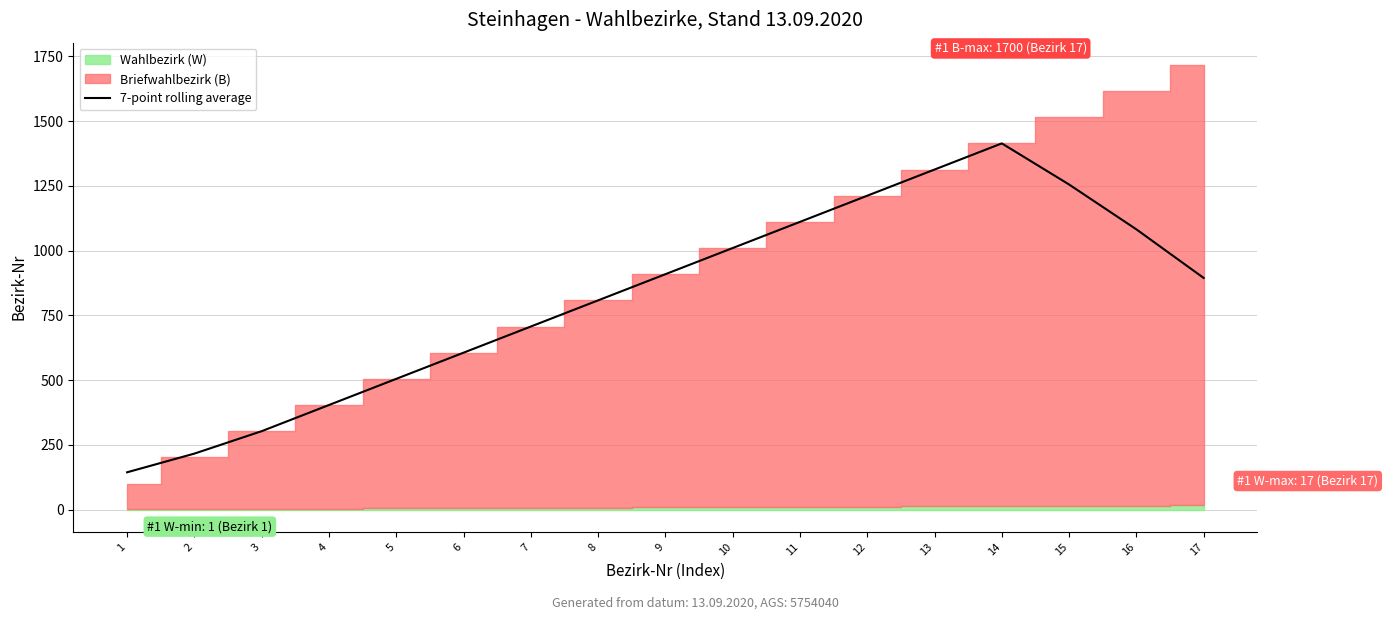

How many data points are less than 894?

8